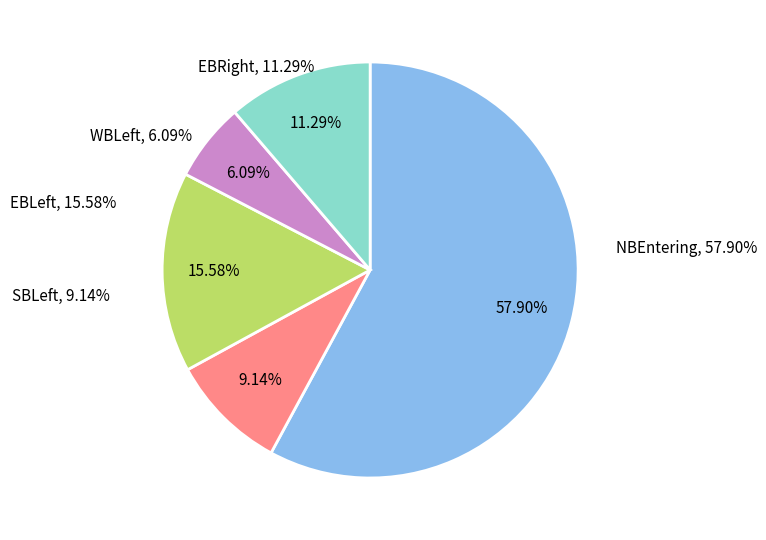

To the nearest percent, what percentage of the pie is EBLeft?

16%